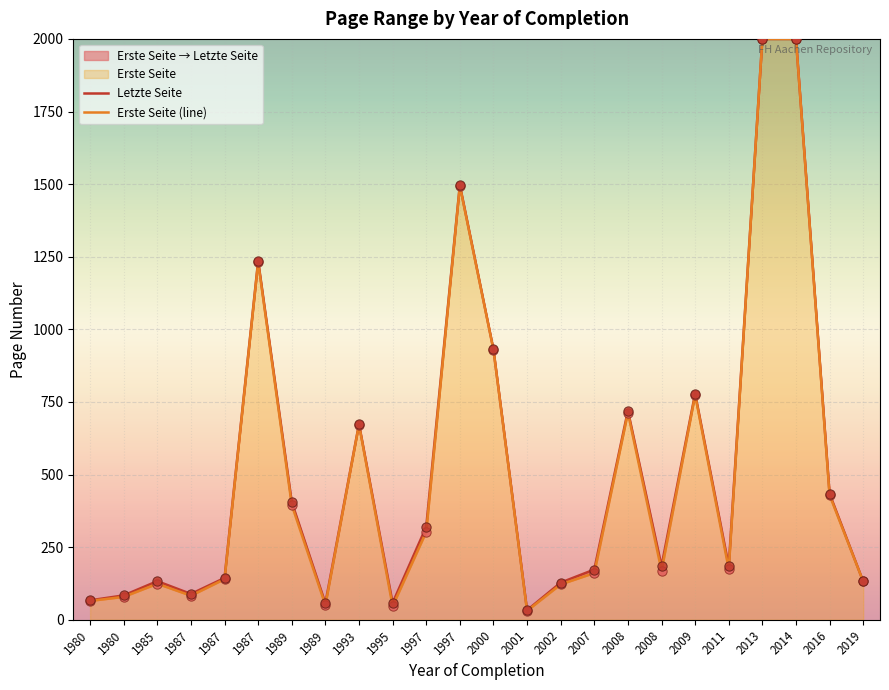

Which series reaches the minimum Y coordinate?

Erste Seite (line)